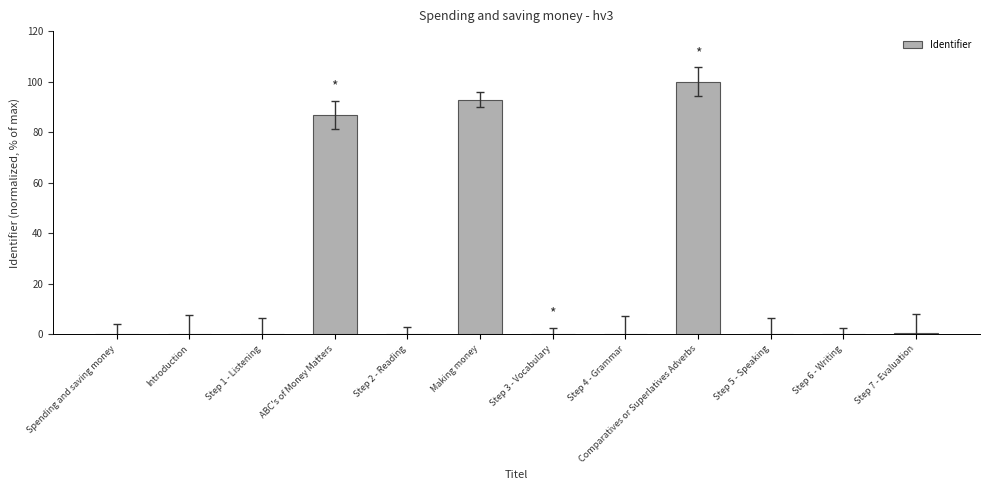

What is the average value?

23.5